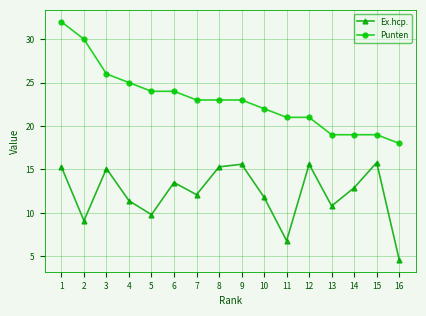

Count the number of data series in this chart.

2